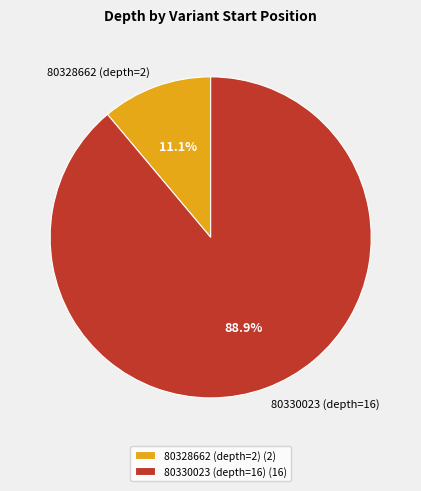

Is it true that 80330023 (depth=16) is 89% of the pie?

True